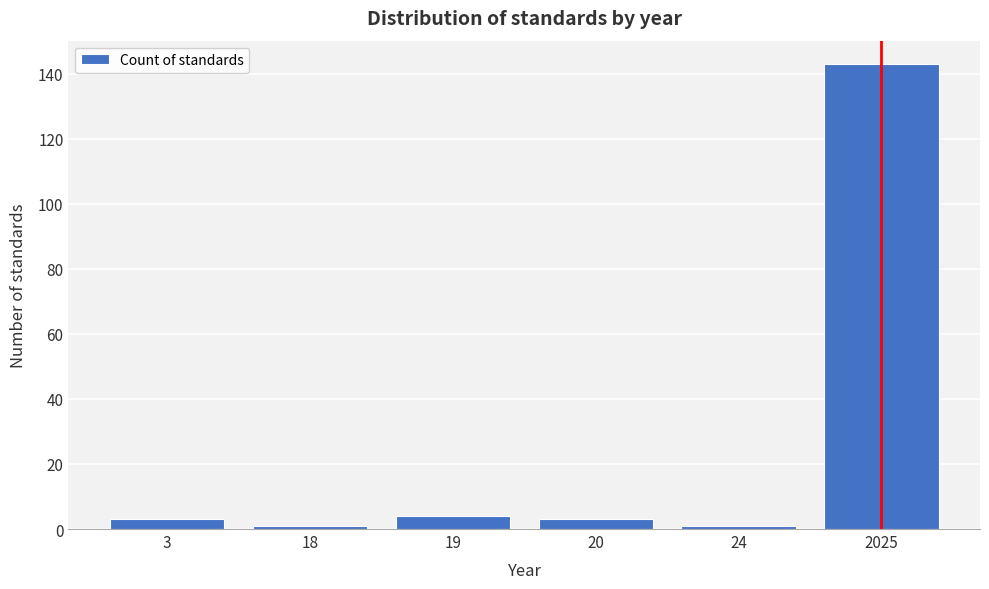

Reading right to left, what are all the values shown in this chart?

2025=143	24=1	20=3	19=4	18=1	3=3